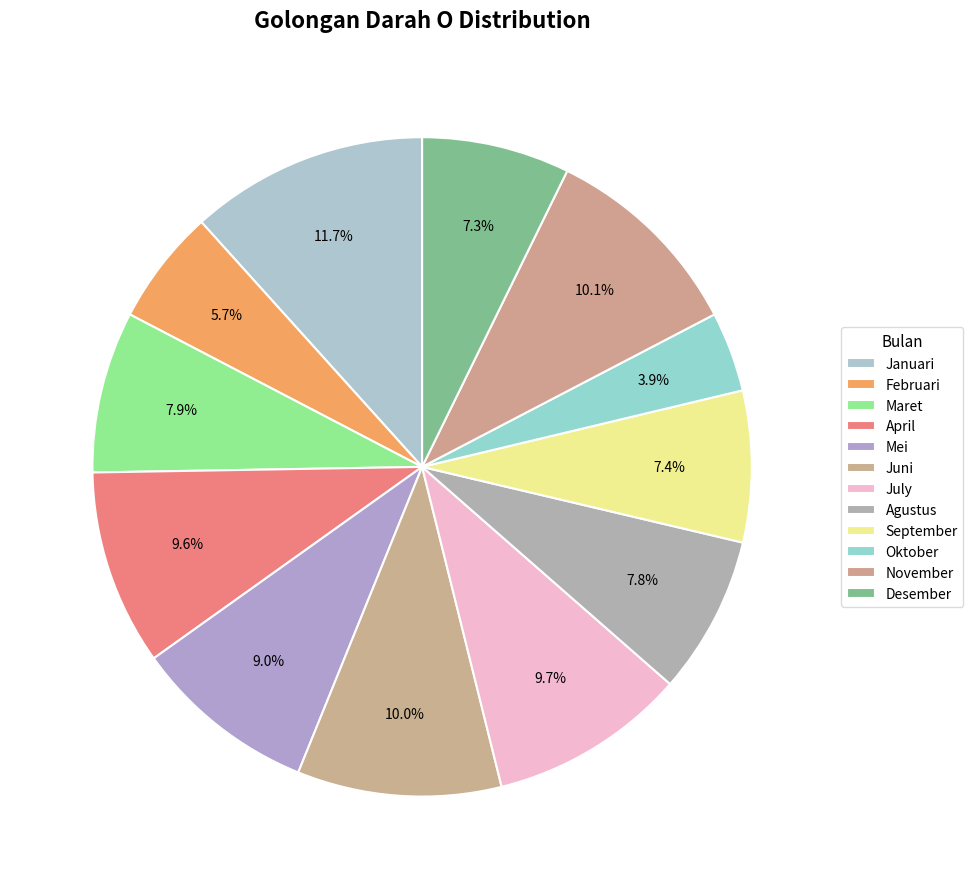

What is the smallest slice in the pie chart?

Oktober